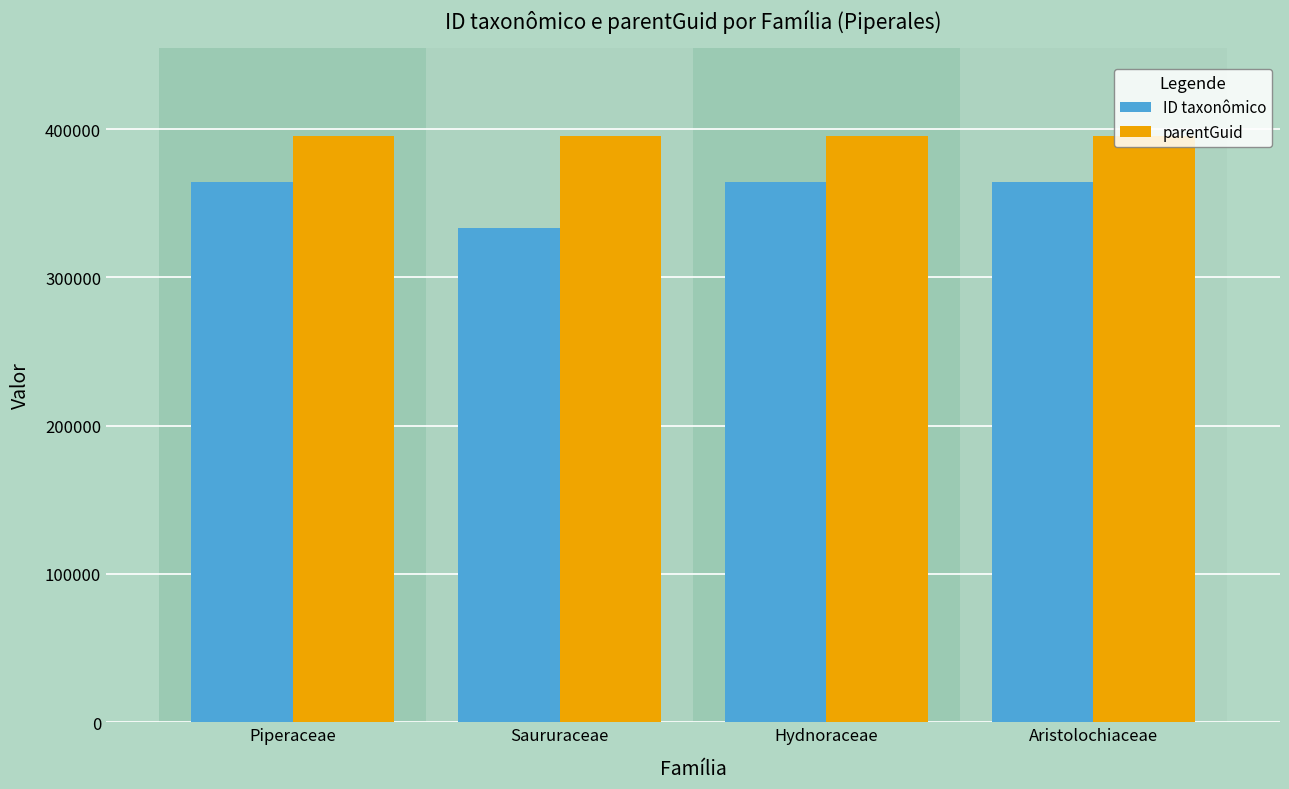

What is the maximum value for ID taxonômico?

364584